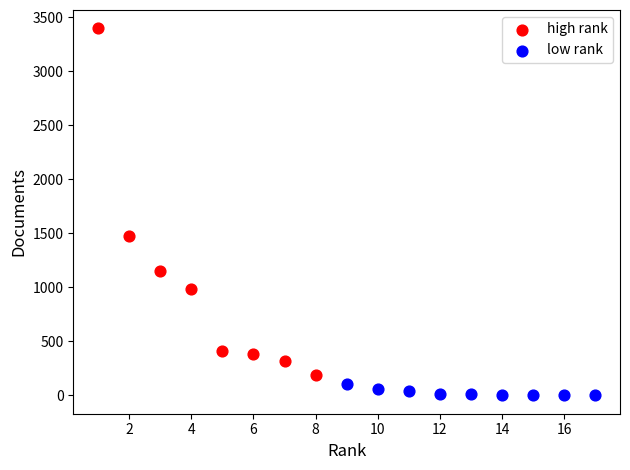

Which series contains the highest Y value?

high rank